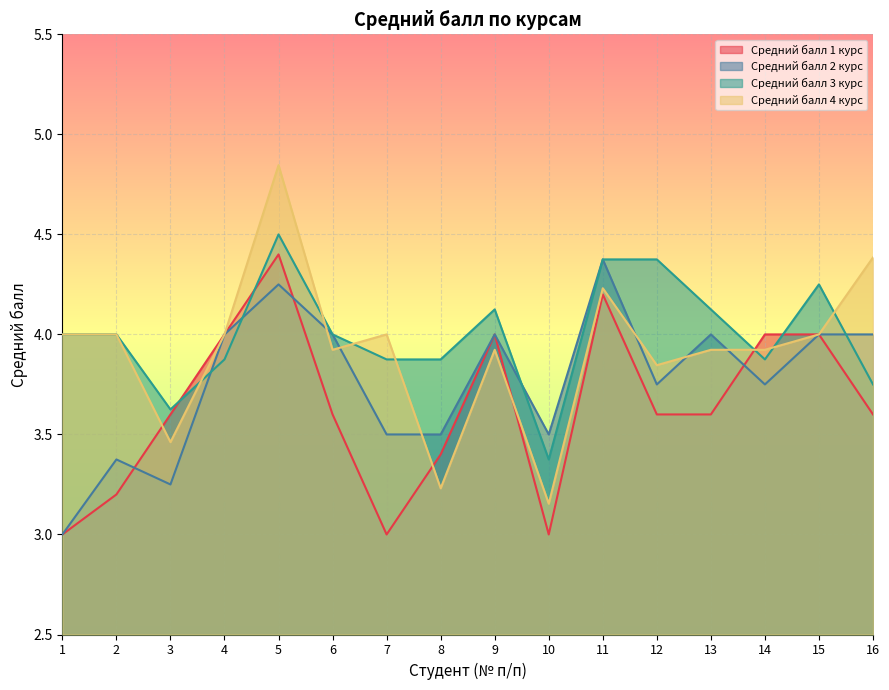

Rank the series at 2 from highest to lowest value.

Средний балл 3 курс, Средний балл 4 курс, Средний балл 2 курс, Средний балл 1 курс